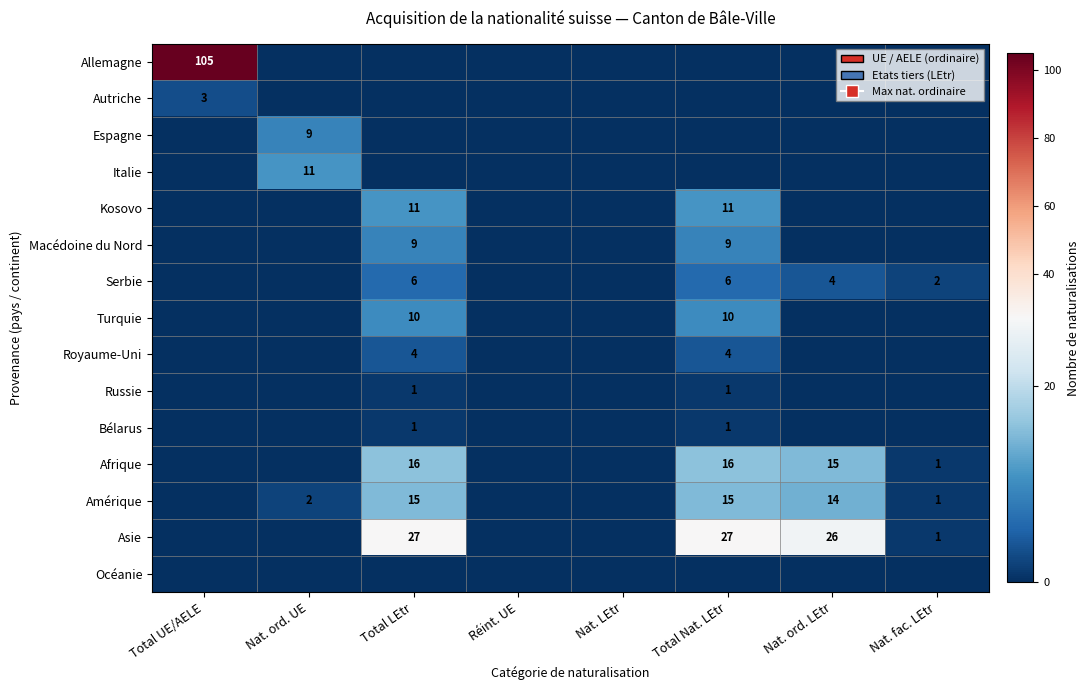

The Afrique series shows 1 at Nat. fac. LEtr. True or false?

True